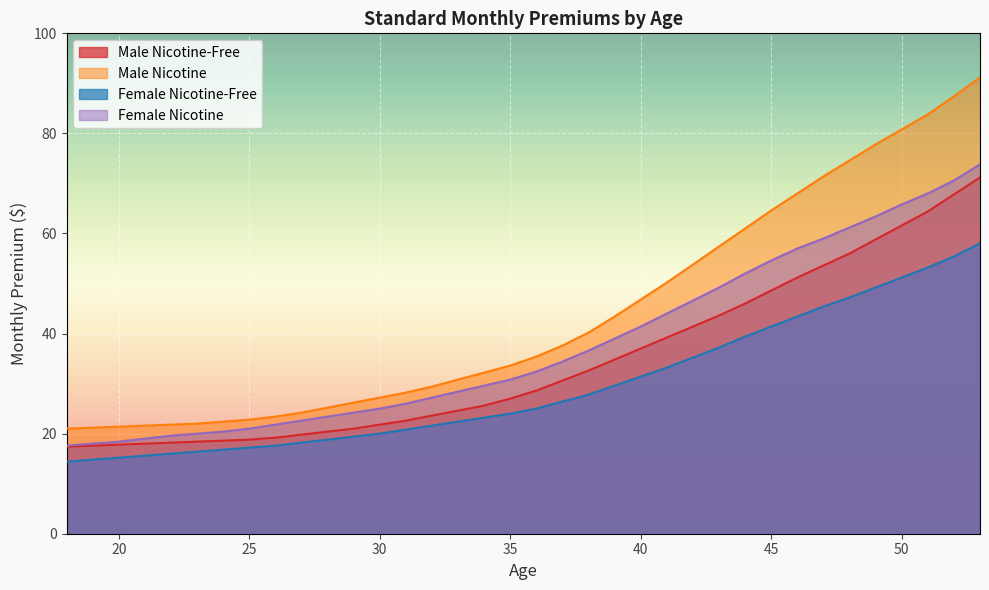

How many lines are shown in the chart?

4